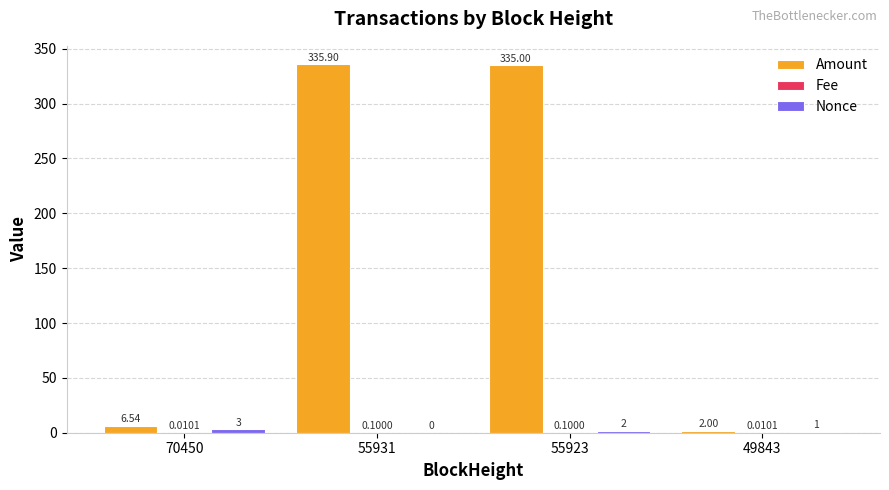

At which category is the sum across all series the highest?

55923